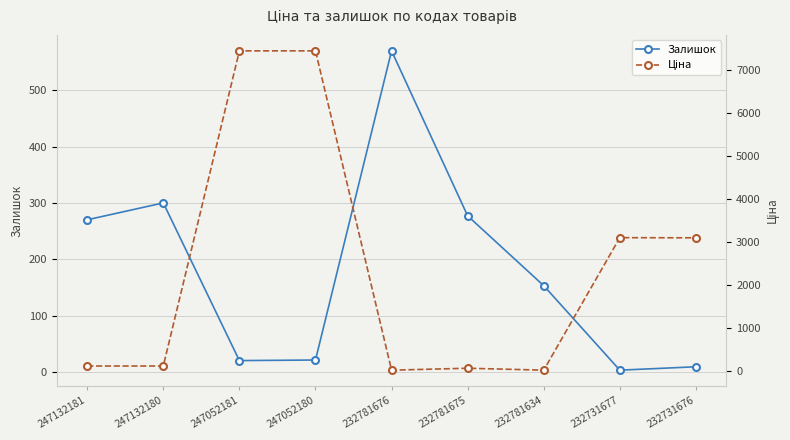

At which category is the sum across all series the highest?

247052180